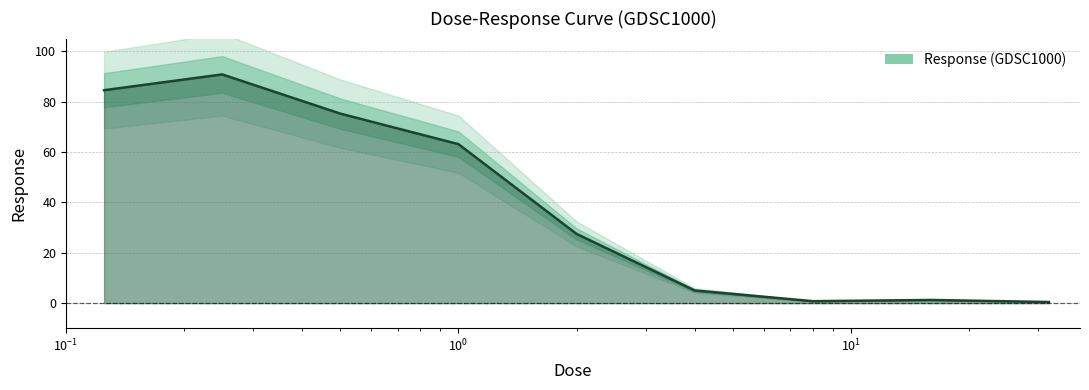

Rank the categories by value from lowest to highest.

32.0, 8.0, 16.0, 4.0, 2.0, 1.0, 0.5, 0.125, 0.25